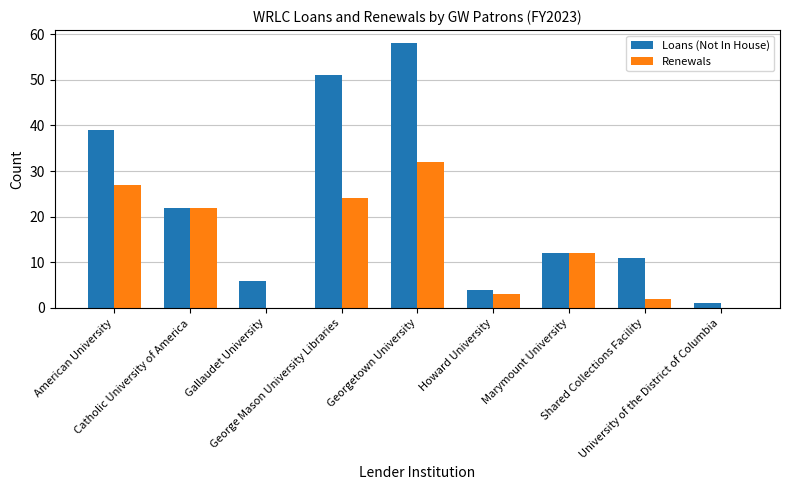

Reading right to left, extract all data points from this chart.

Loans (Not In House): 1	11	12	4	58	51	6	22	39
Renewals: 0	2	12	3	32	24	0	22	27